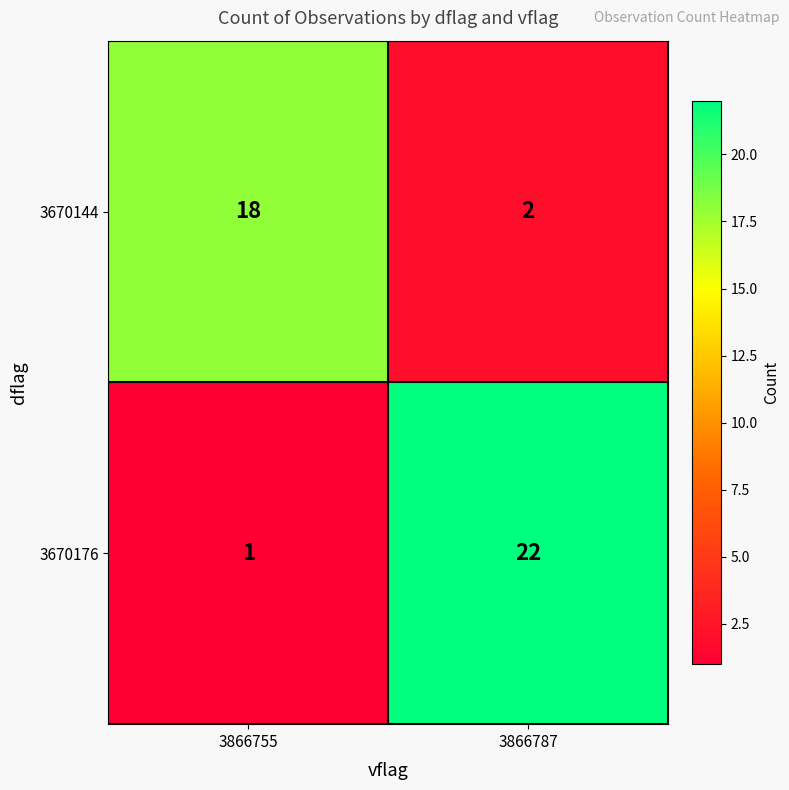

Reading left to right, transcribe all the data shown in this chart.

3670144: 18	2
3670176: 1	22